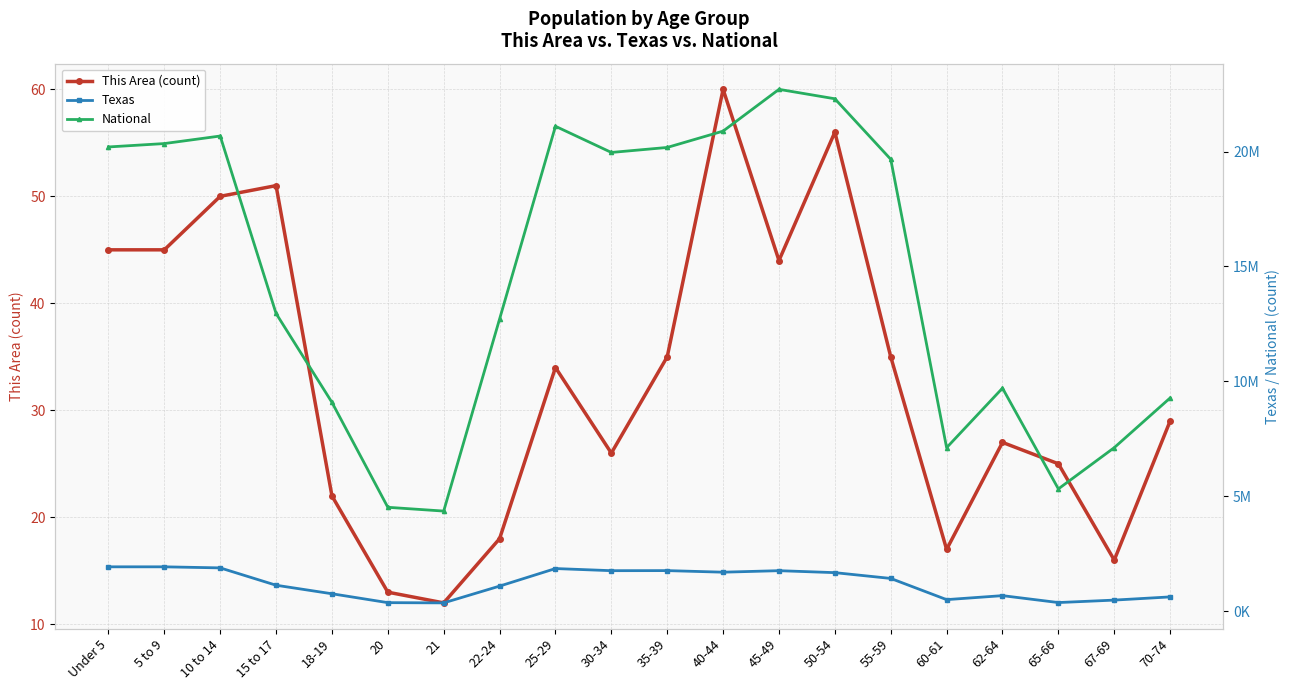

Which series changed the most between 35-39 and 45-49?

National